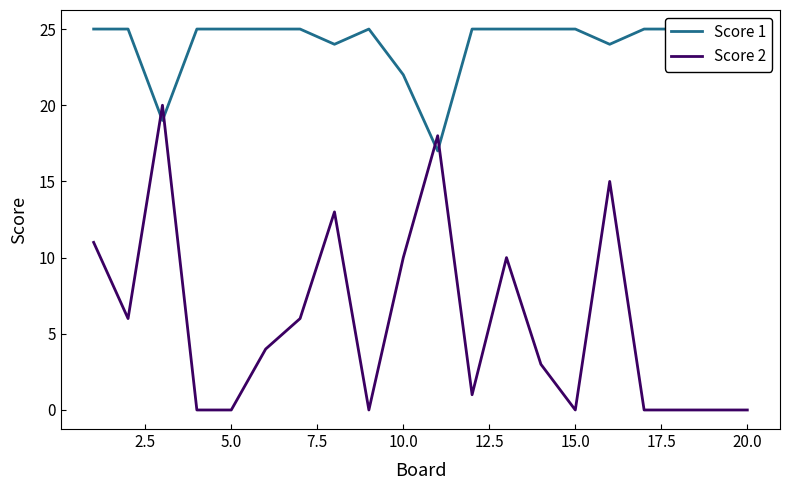

What is the maximum value for Score 2?

20